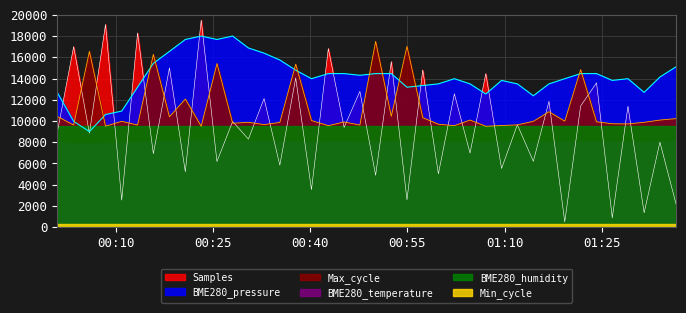

Which category has the highest value in the Samples series?

2023/03/25 00:23:11